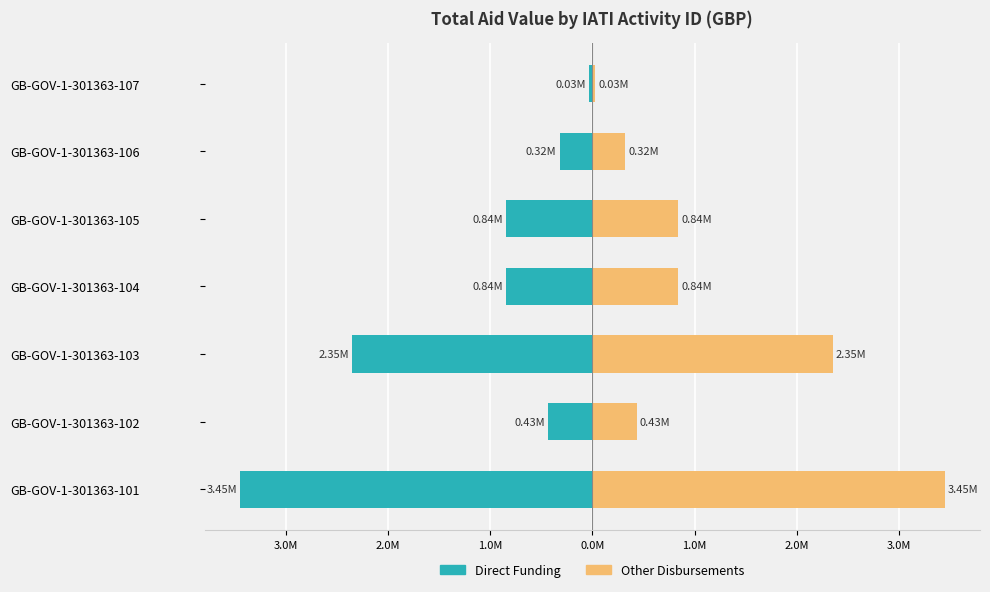

Rank the series at 1.0M from lowest to highest value.

Direct Funding, Other Disbursements